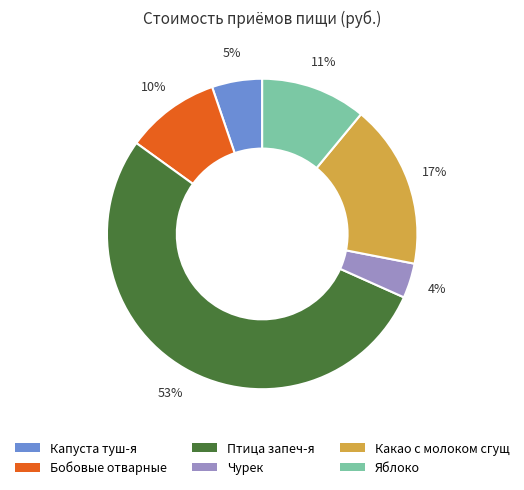

Is there any slice that represents more than half of the pie?

Yes